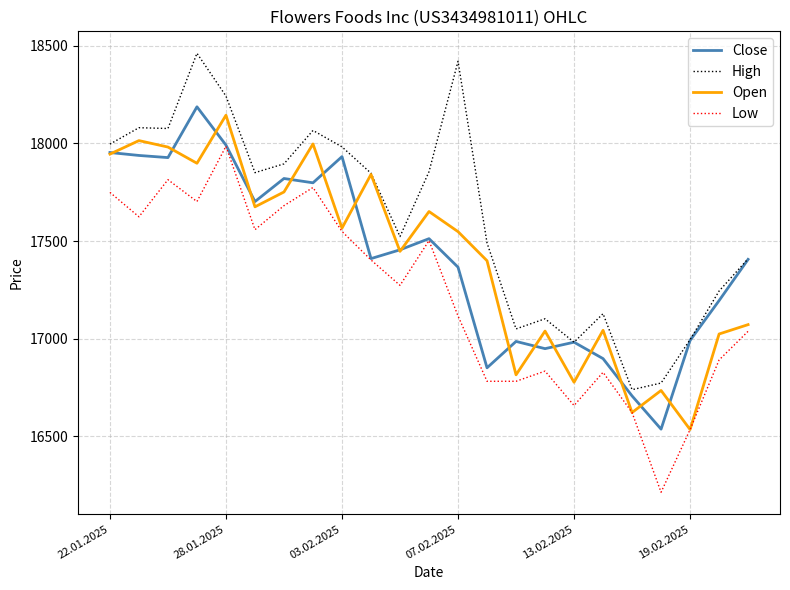

True or false: High and Low intersect in this chart.

False